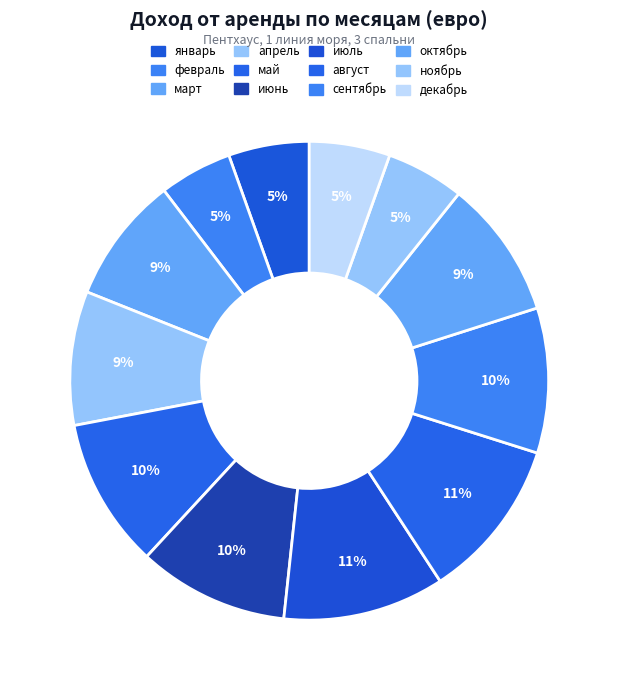

Is there a majority slice in this chart?

No